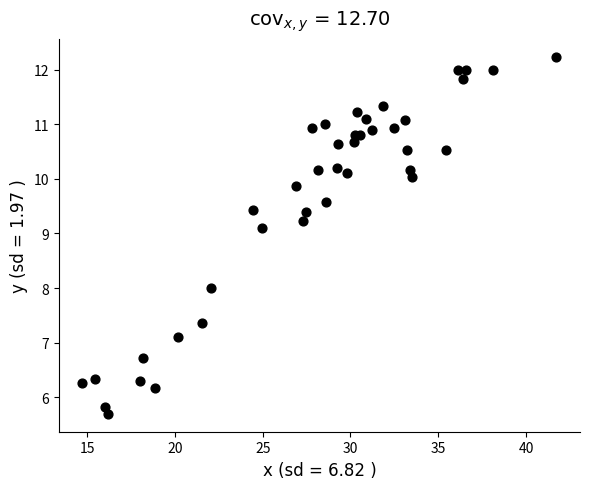

What is the range of X values (max minus min)?

27.0